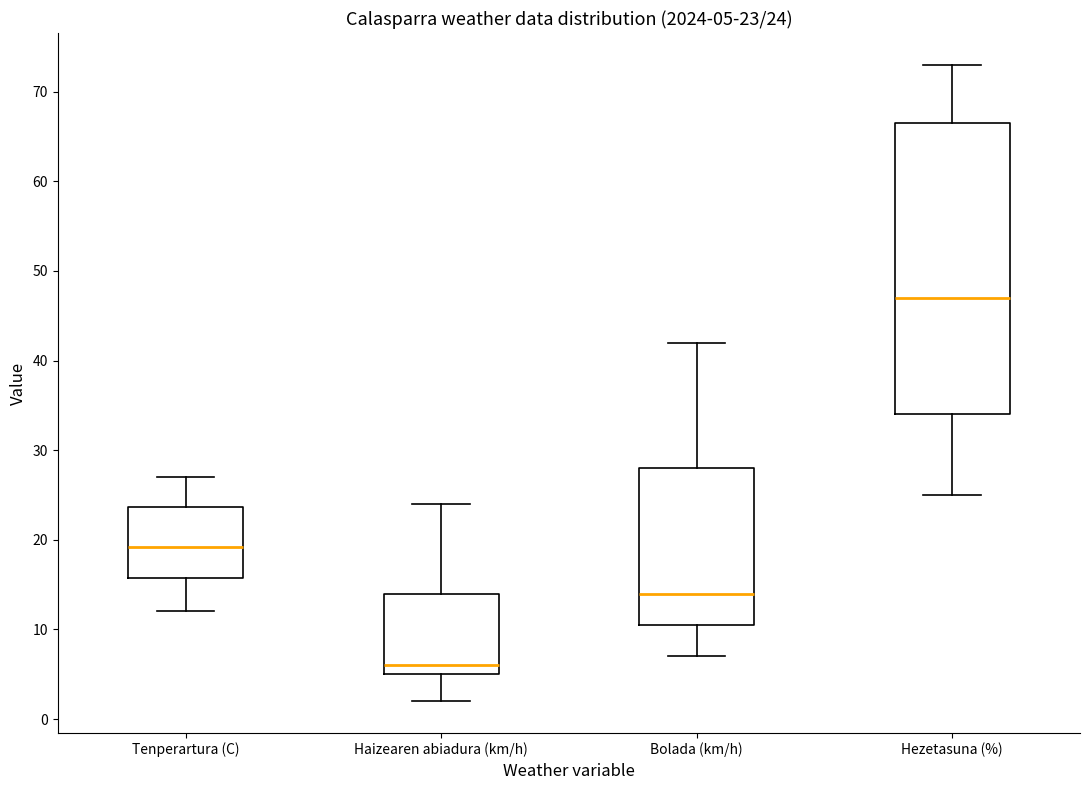

Comparing the boxes themselves (not the whiskers), which one is the tallest?

Hezetasuna (%)